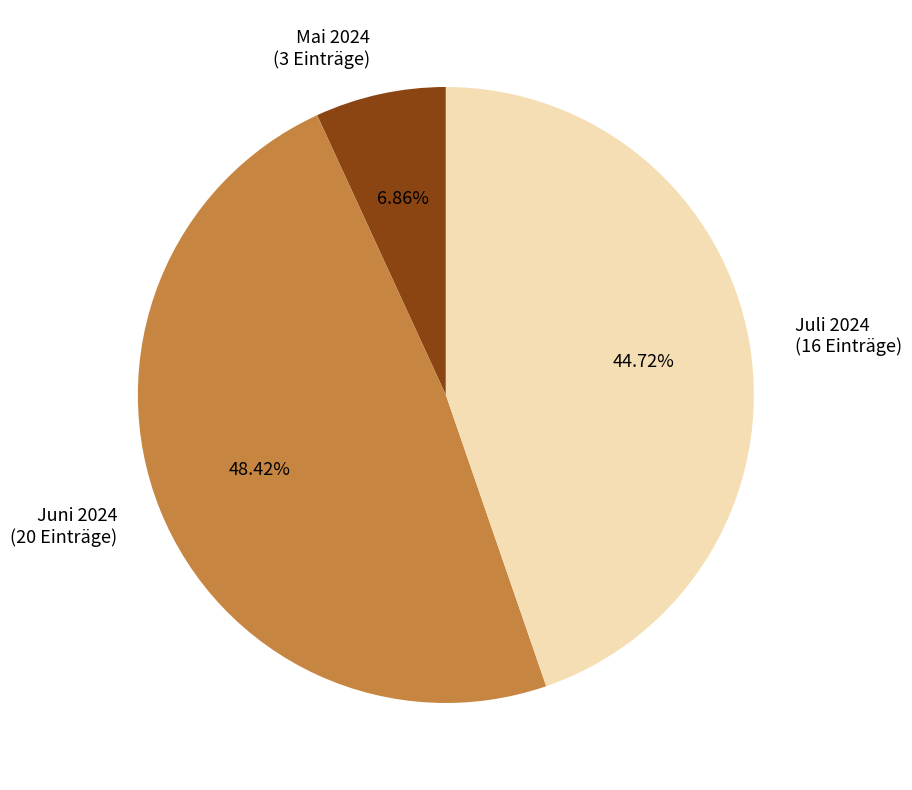

Rank the categories by value from highest to lowest.

Juni 2024 (20 Einträge), Juli 2024 (16 Einträge), Mai 2024 (3 Einträge)